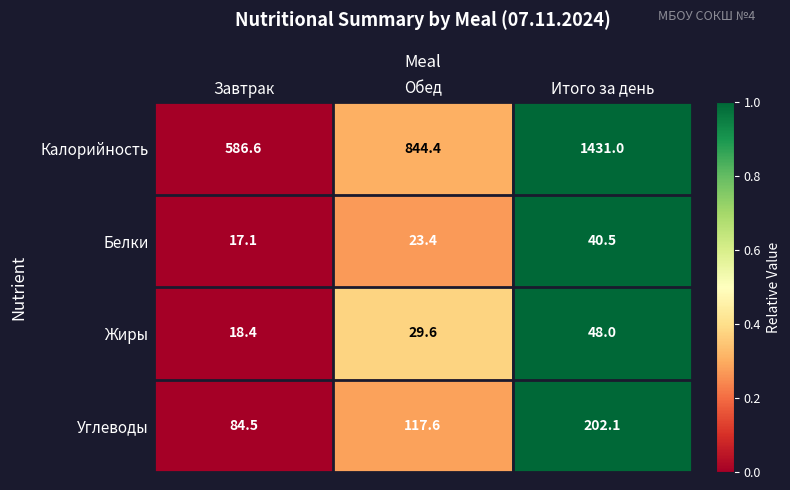

What is the total value across all series at Обед?

1015.0